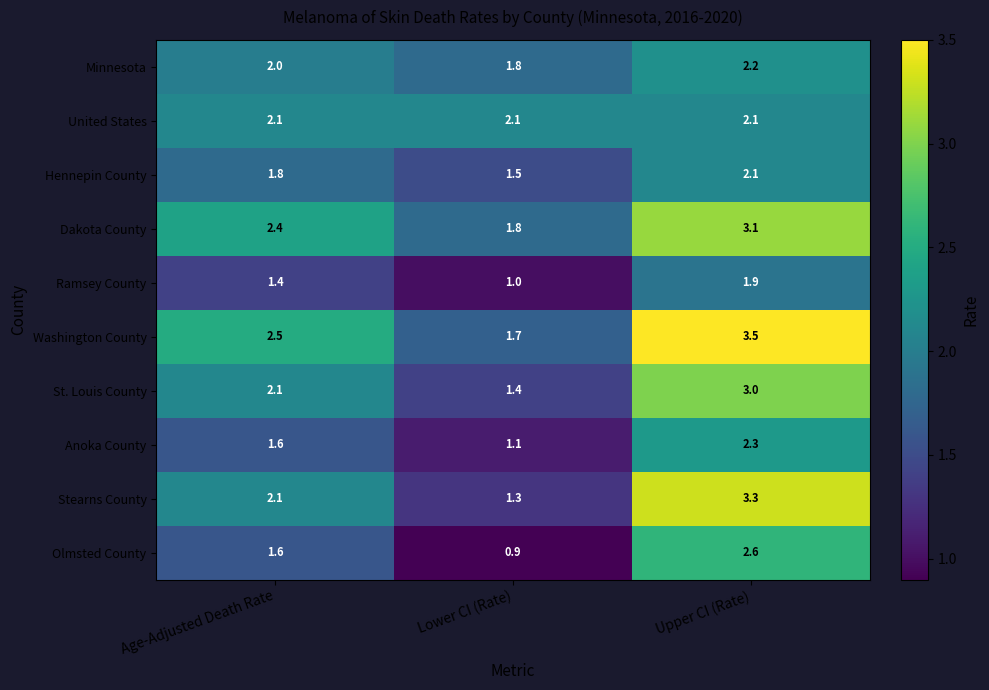

Between Age-Adjusted Death Rate and Upper CI (Rate), which series saw the biggest shift?

Stearns County